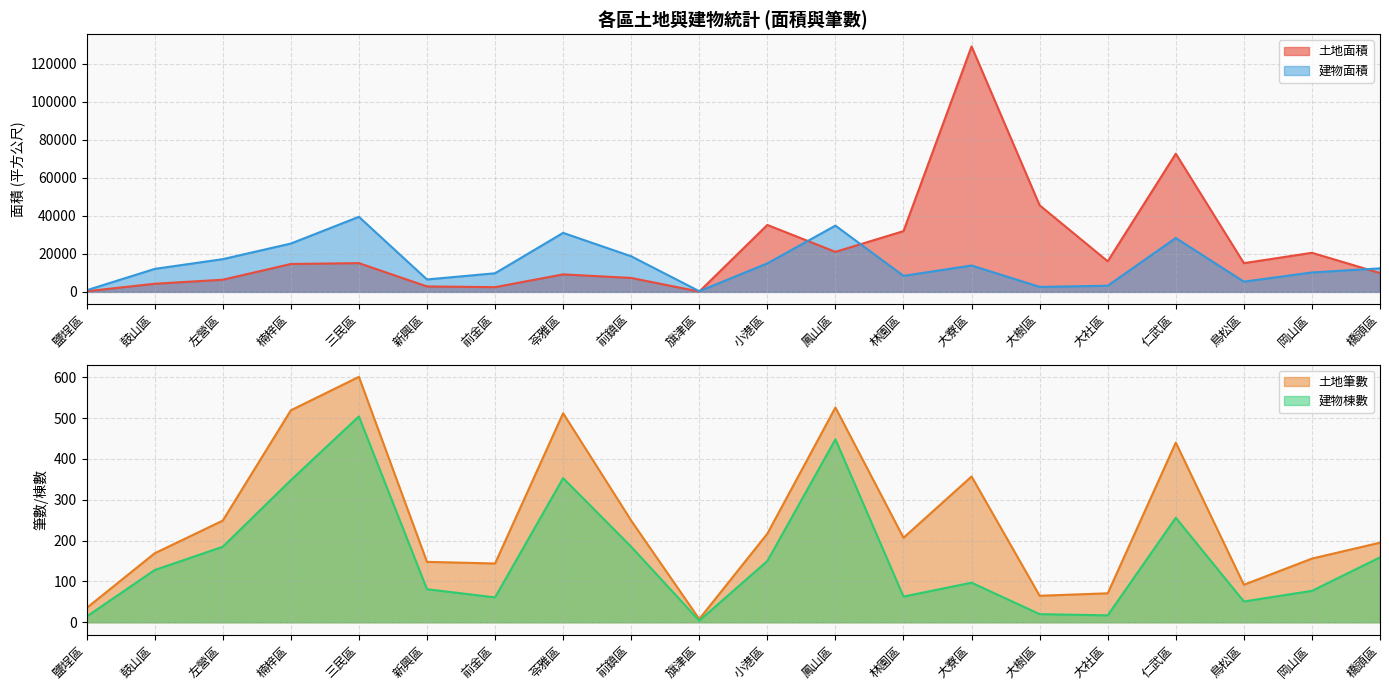

What is the value of the 建物面積 point at the 12th from the left?

34888.5